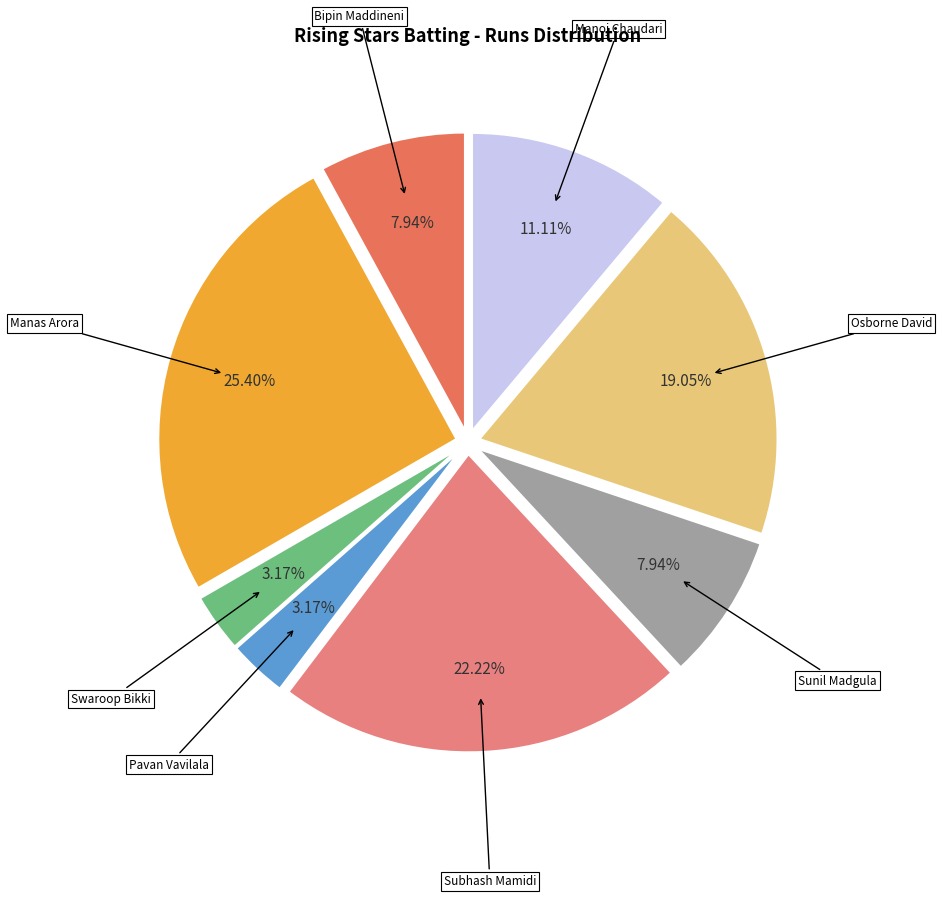

Is the sum of Pavan Vavilala and Sunil Madgula greater than half?

No